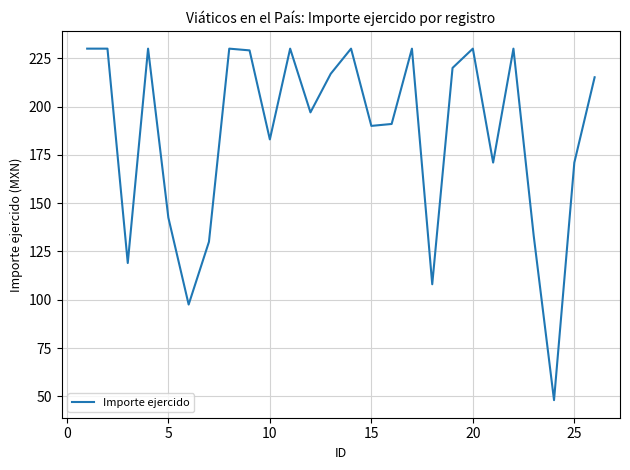

How many values are below 215?

13